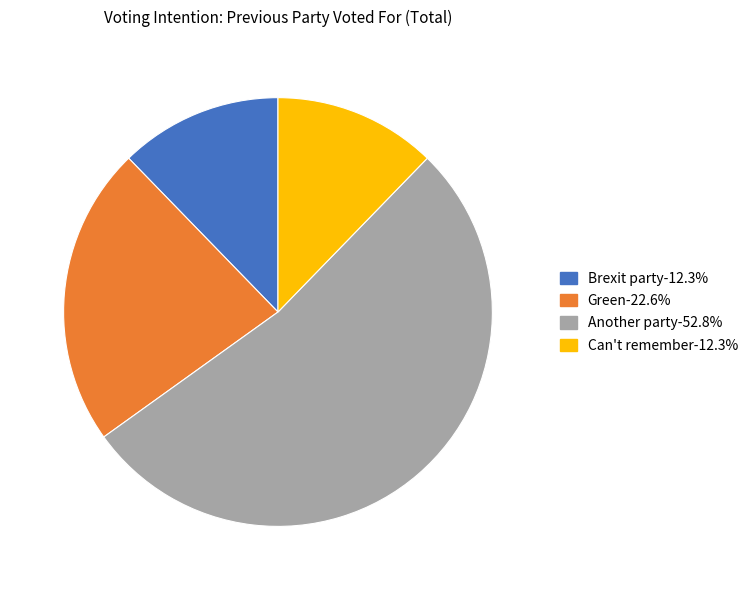

Do Brexit party-12.3% and Another party-52.8% together represent more than half of the pie?

Yes